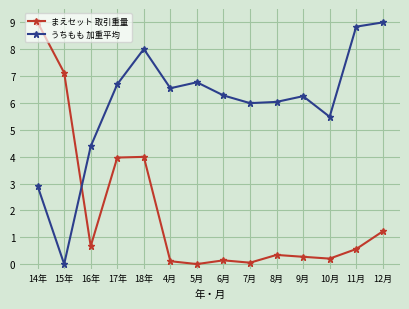

What is the average value of the まえセット 取引重量 series?

2.0